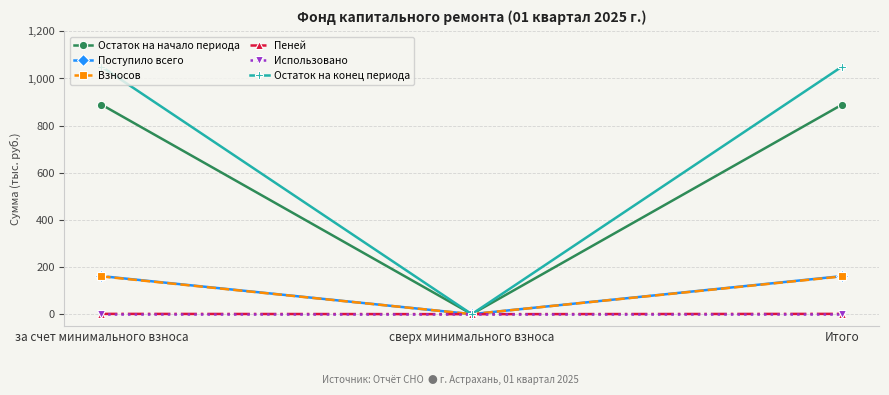

What is the value of the Остаток на начало периода point at the 1st from the left?

889.2